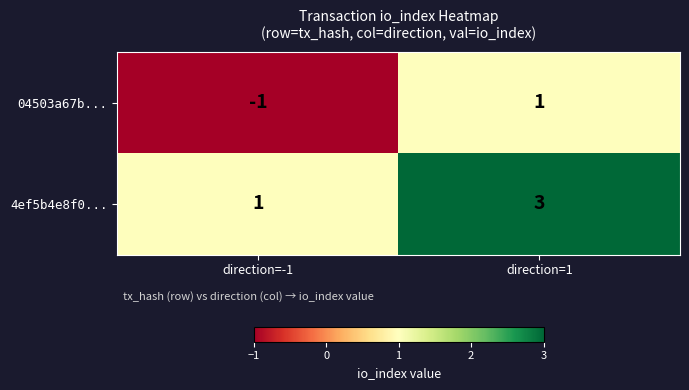

What is the sum of the 4ef5b4e8f0... values at direction=1 and direction=-1?

4